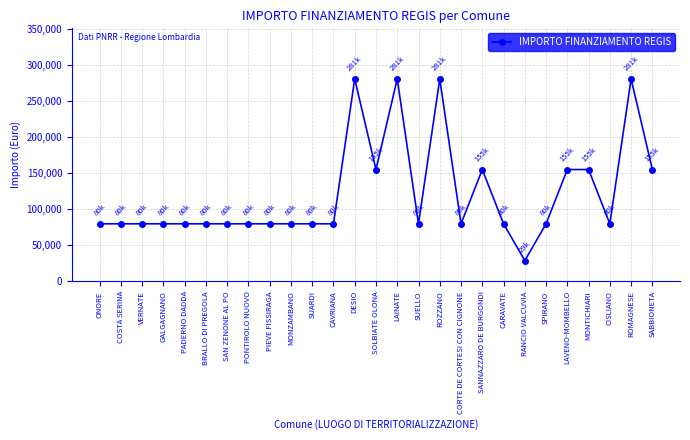

Reading left to right, what are all the values shown in this chart?

79922	79922	79922	79922	79922	79922	79922	79922	79922	79922	79922	79922	280932	155234	280932	79922	280932	79922	155234	79922	28902	79922	155234	155234	79922	280932	155234